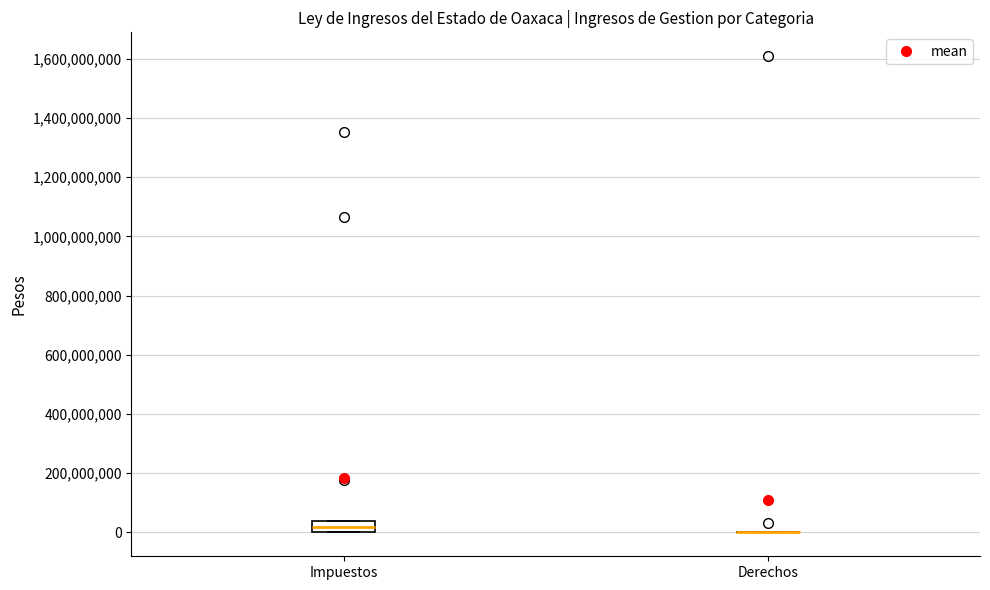

Reading left to right, read every box against the y-axis: the position of its median line, the range the box covers, and the ends of its whiskers. The values are not printed on the chart, so give them approximately, as read against the axis.

Impuestos: median 20000000, box 0 to 40000000, whiskers 0 to 40000000
Derechos: box collapsed to a line at 0, whiskers 0 to 0